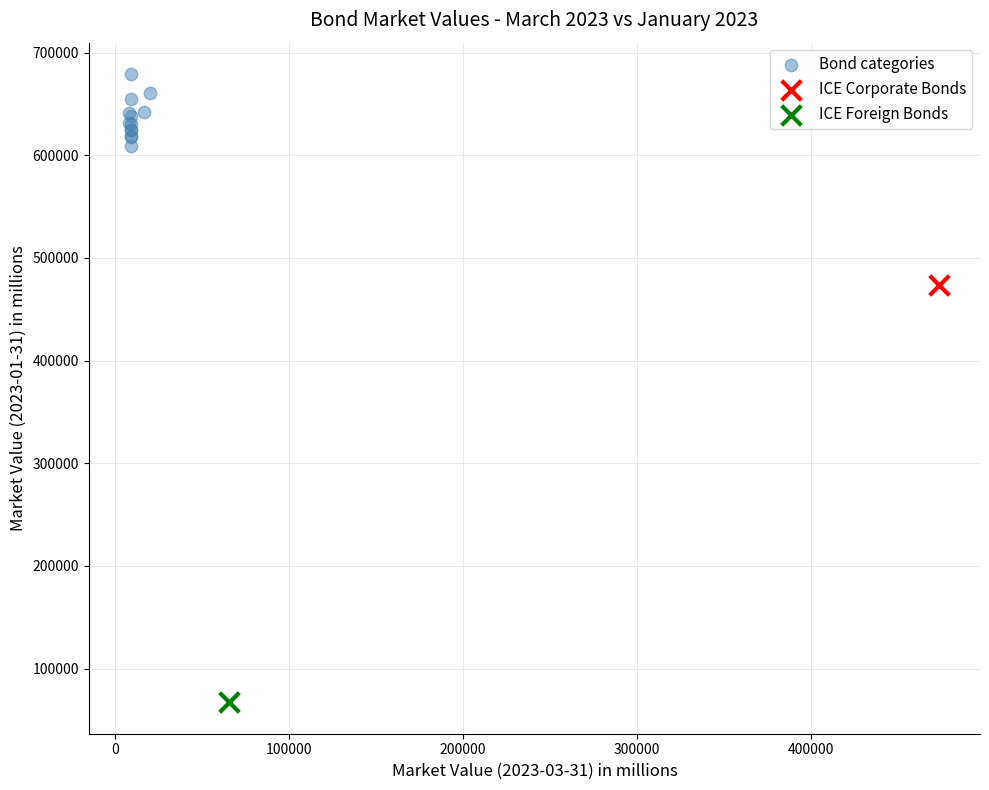

What are all the series names shown in the legend?

Bond categories, ICE Corporate Bonds, ICE Foreign Bonds